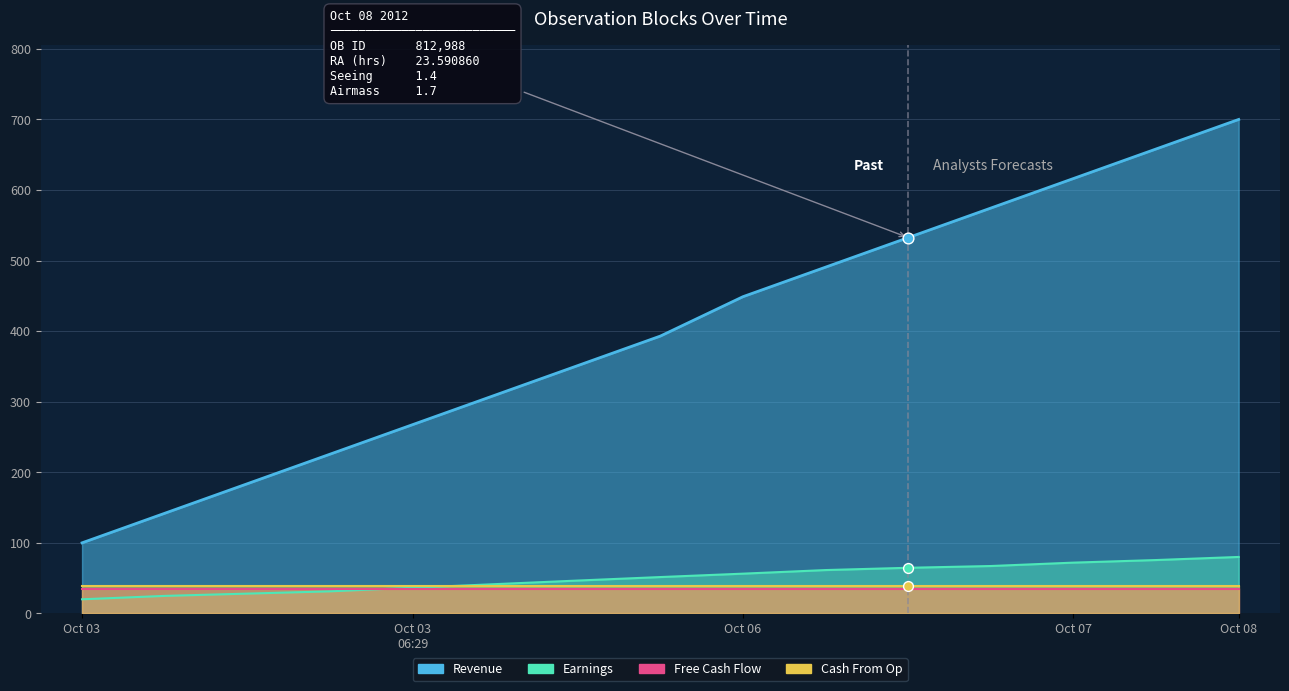

At how many categories does at least one series exceed 635?

2